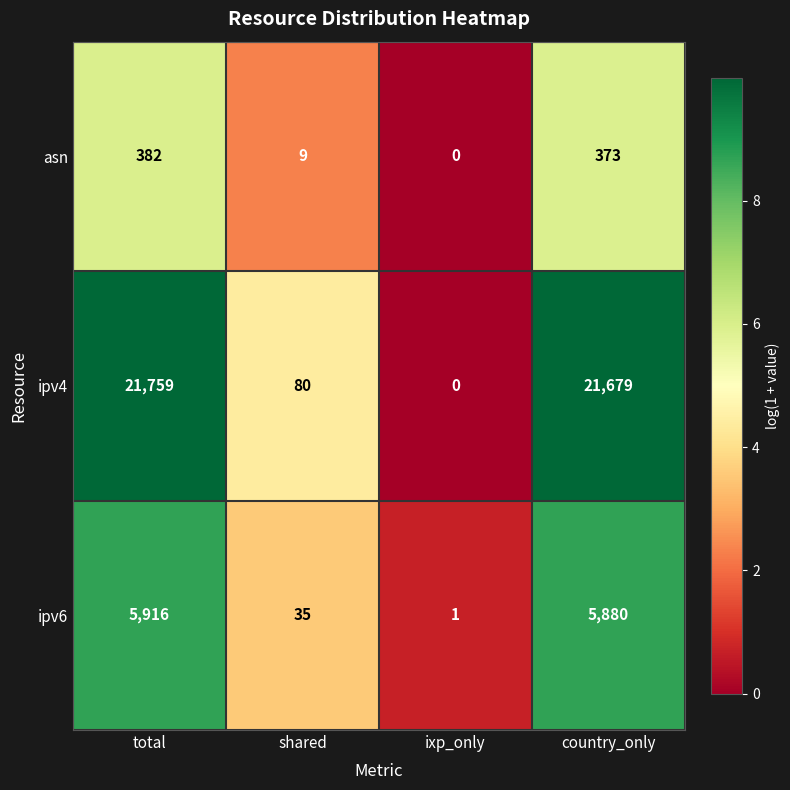

What is the difference between the highest and lowest values at country_only?

21306